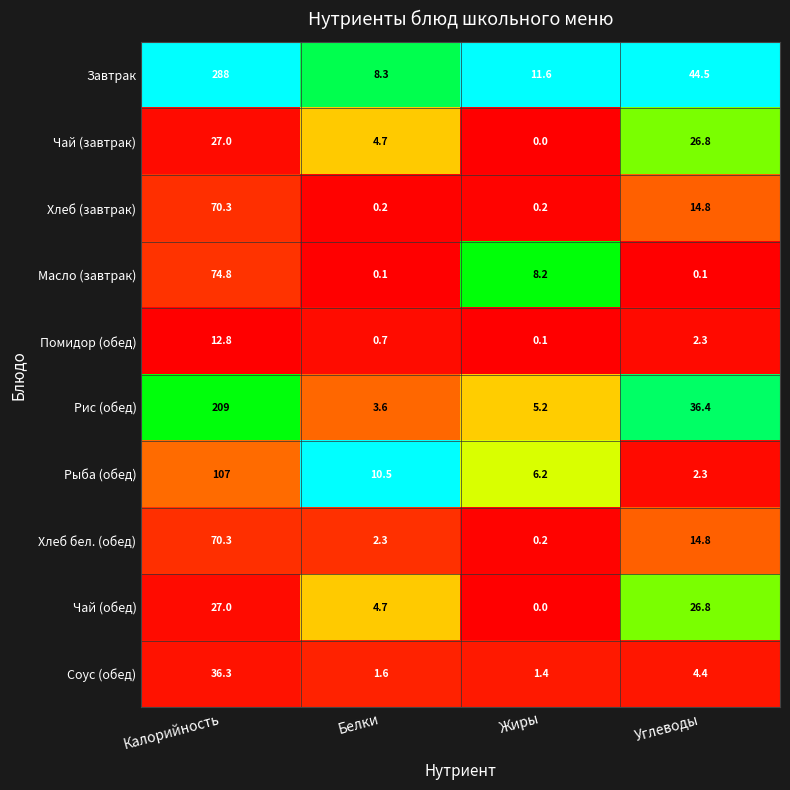

At how many categories does at least one series exceed 0?

4